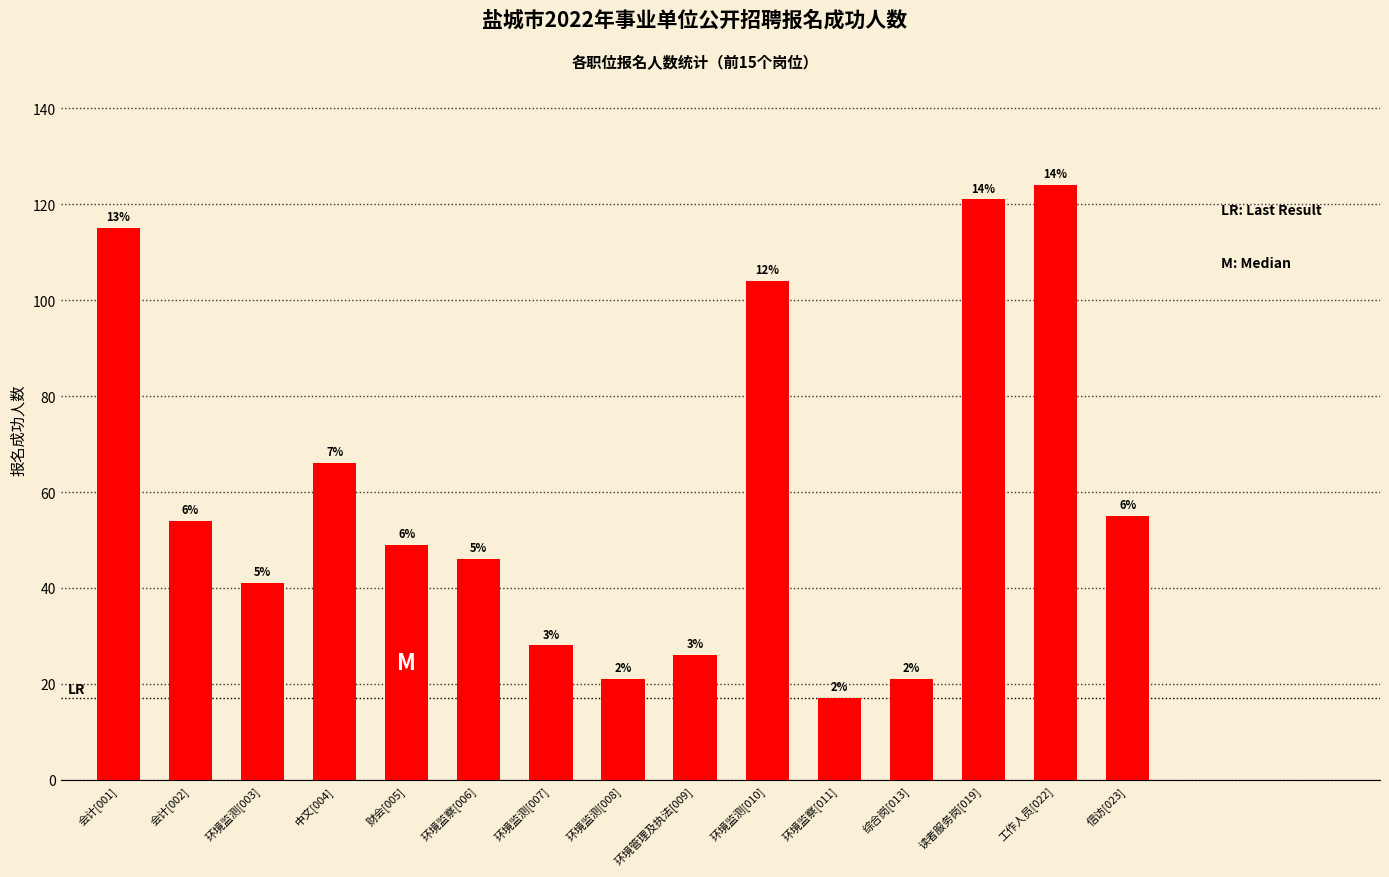

What is the difference between the second highest and minimum values?

104